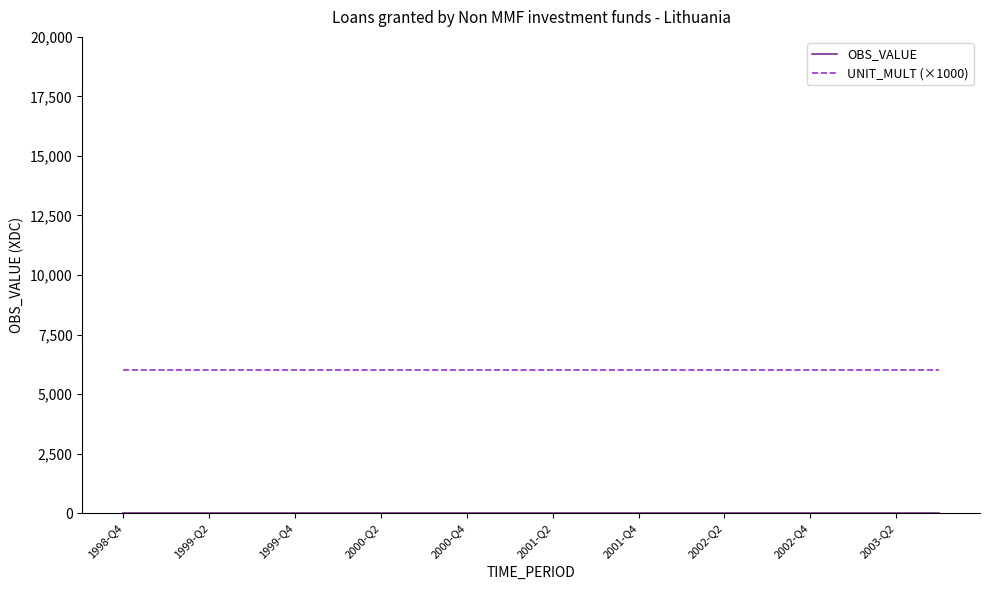

Which series has the largest total across all categories?

UNIT_MULT (×1000)